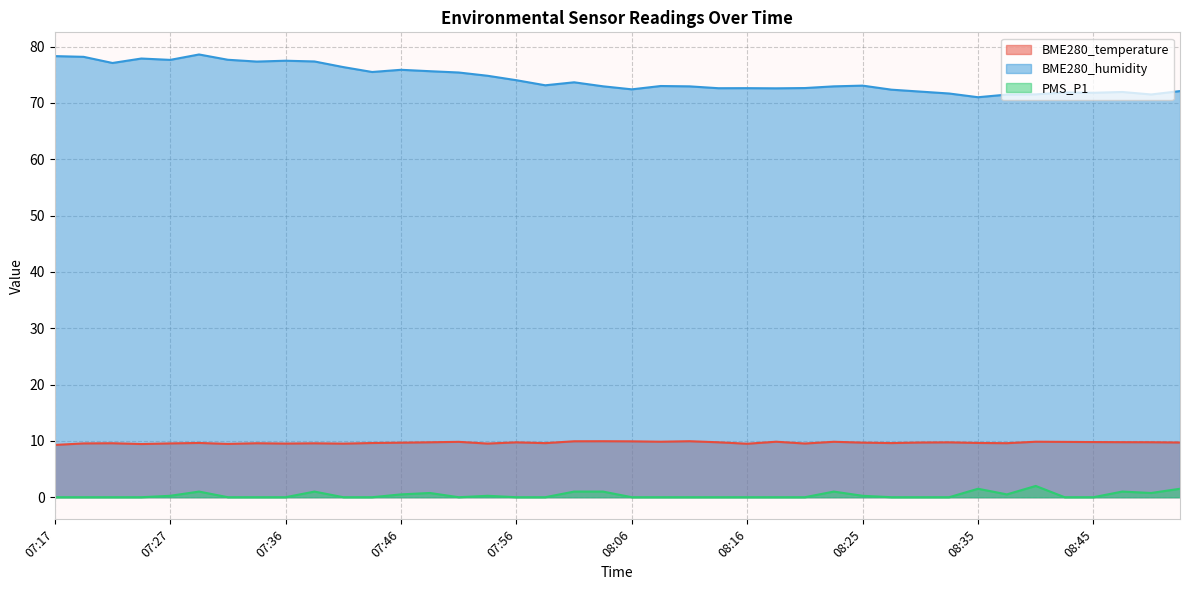

How many data points does each series have?

40